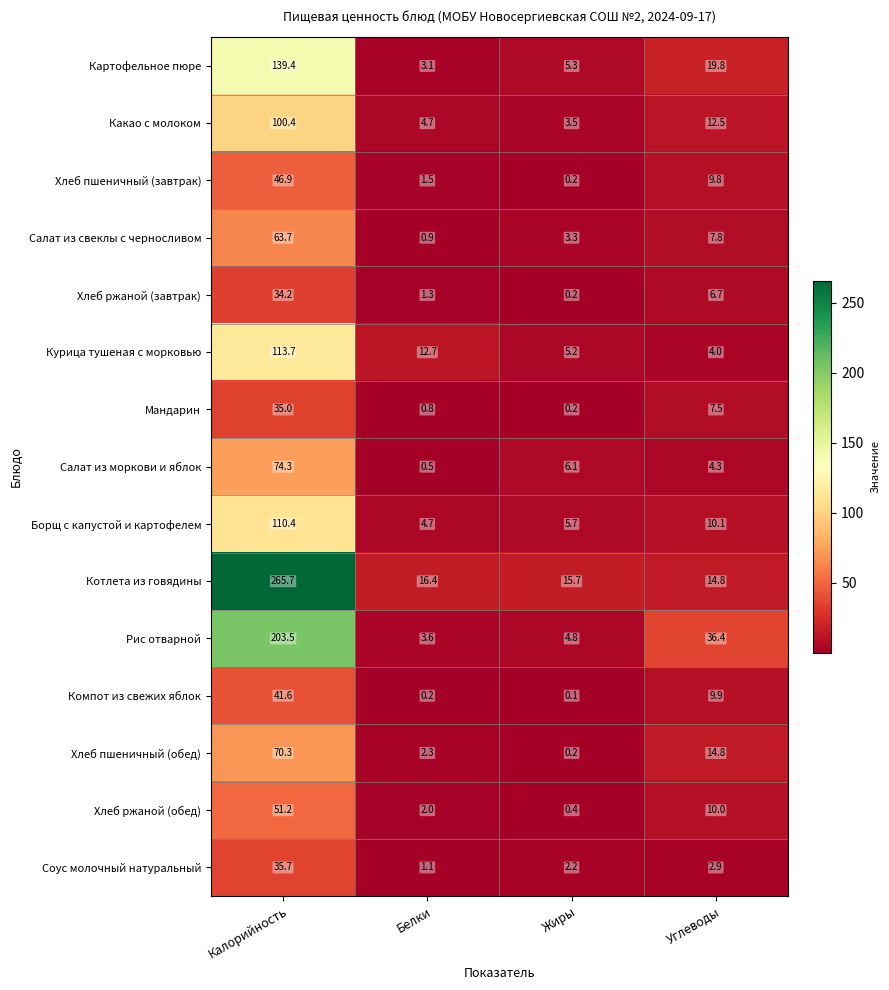

The Хлеб пшеничный (завтрак) series shows 46.9 at Калорийность. True or false?

True